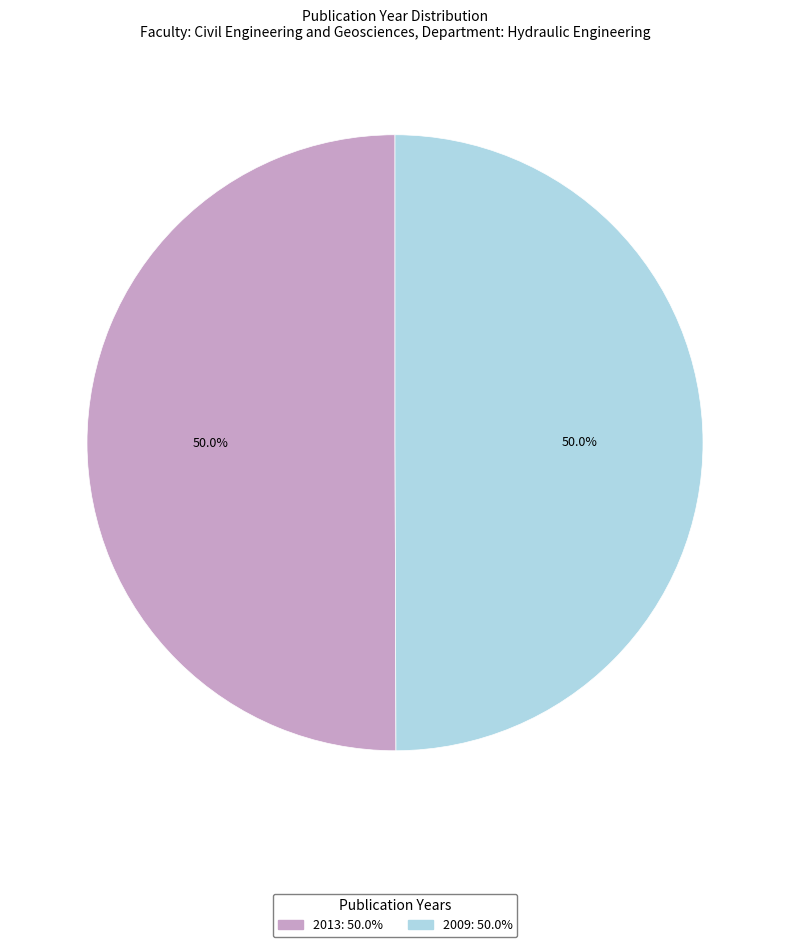

To the nearest percent, what percentage of the pie is 2009?

50%